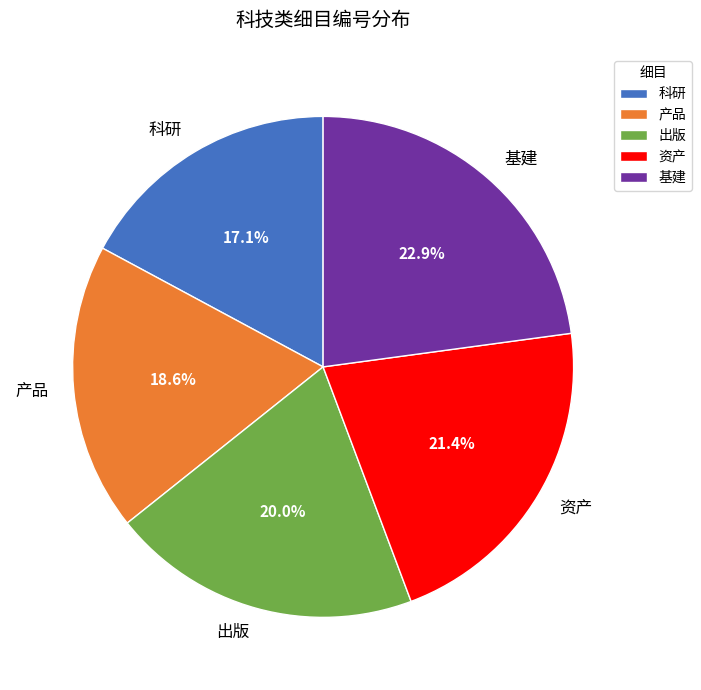

Does any single category account for the majority?

No